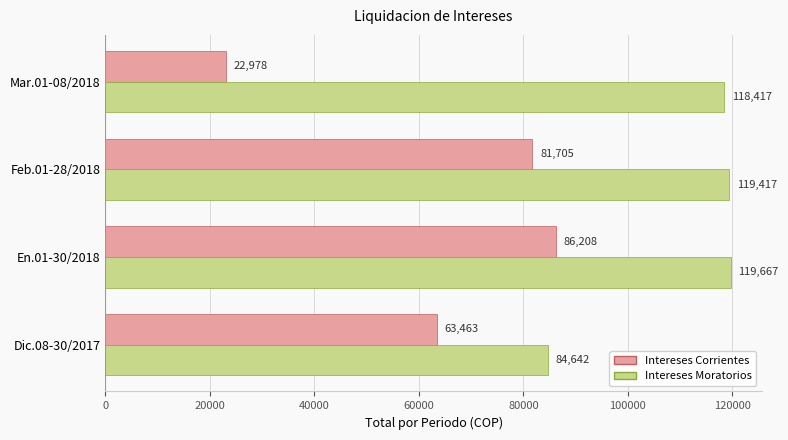

What is the spread (max minus min) of values at Feb.01-28/2018?

37712